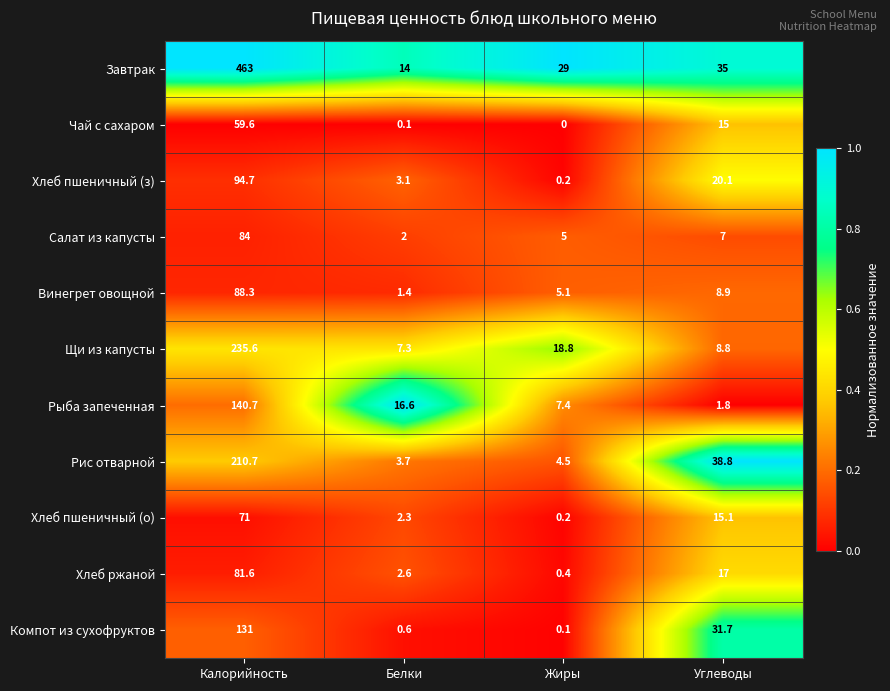

True or false: Рис отварной has a value of 95.6 at Калорийность.

False